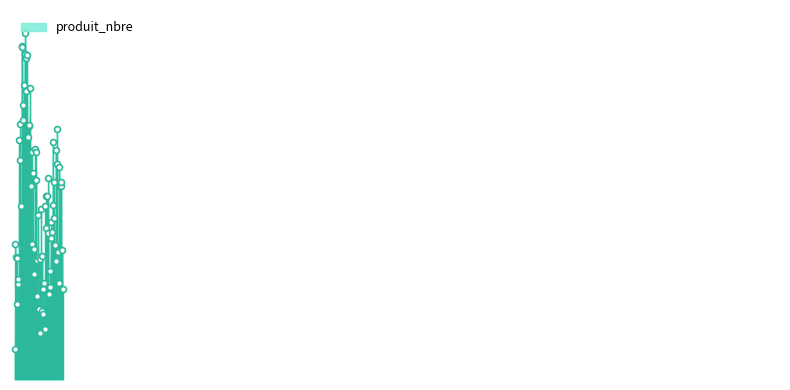

What is the change in value from 1 to 5?

-17